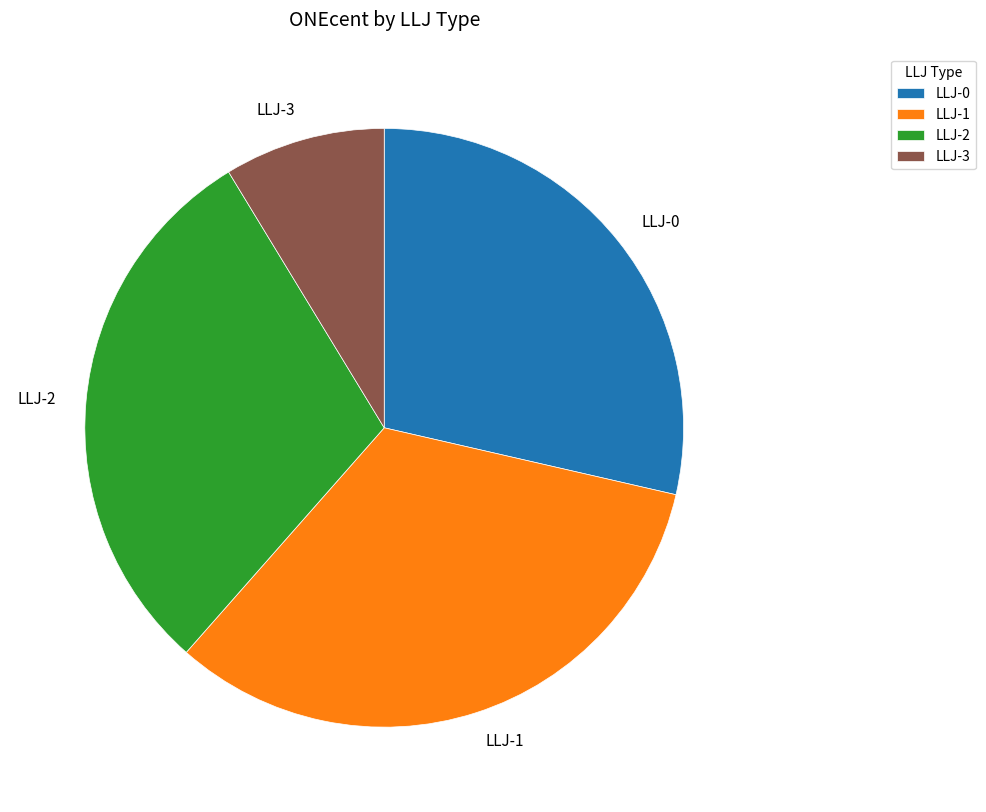

Do LLJ-0 and LLJ-2 together represent more than half of the pie?

Yes